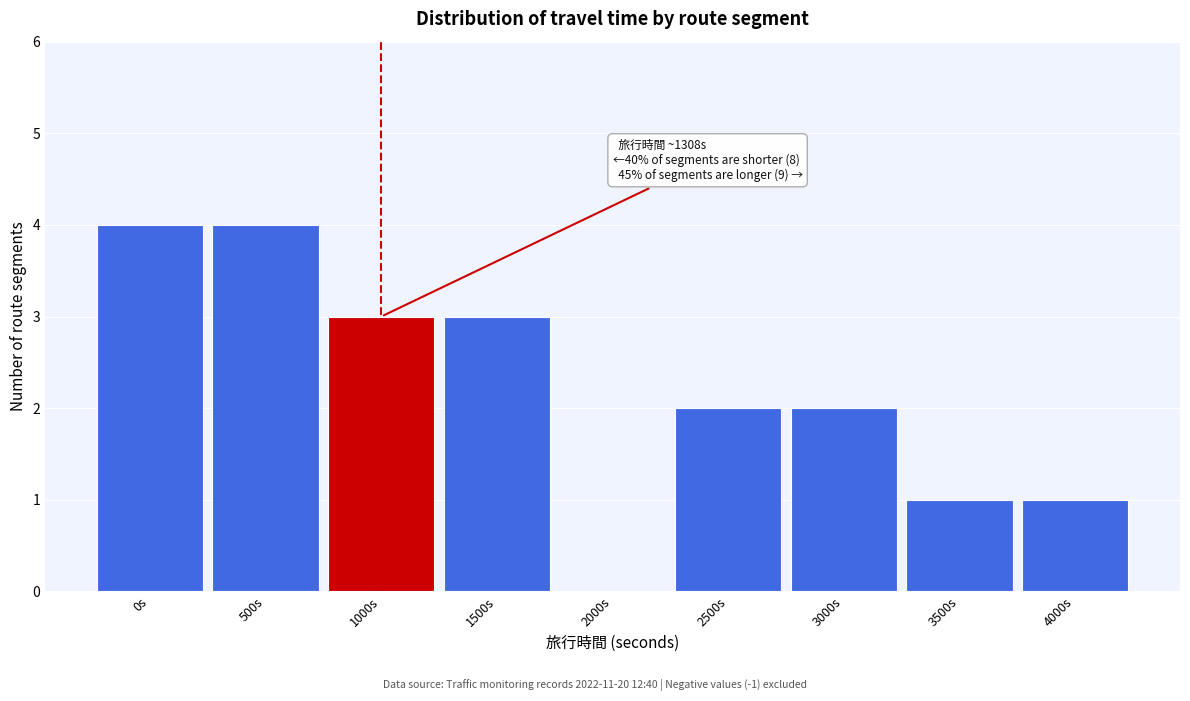

Reading right to left, what are all the values shown in this chart?

4000s=1	3500s=1	3000s=2	2500s=2	2000s=0	1500s=3	1000s=3	500s=4	0s=4